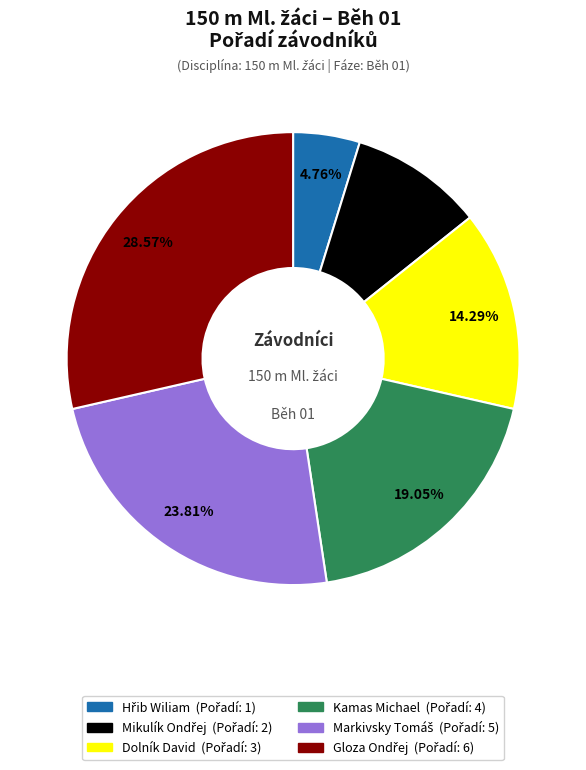

Is there any slice that represents more than half of the pie?

No